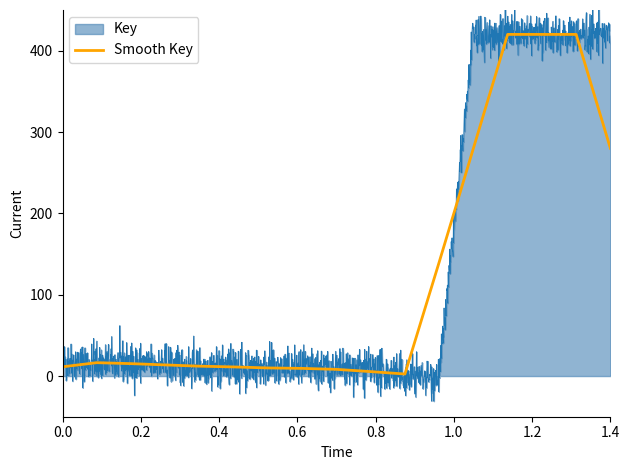

What is the average value?

122.1